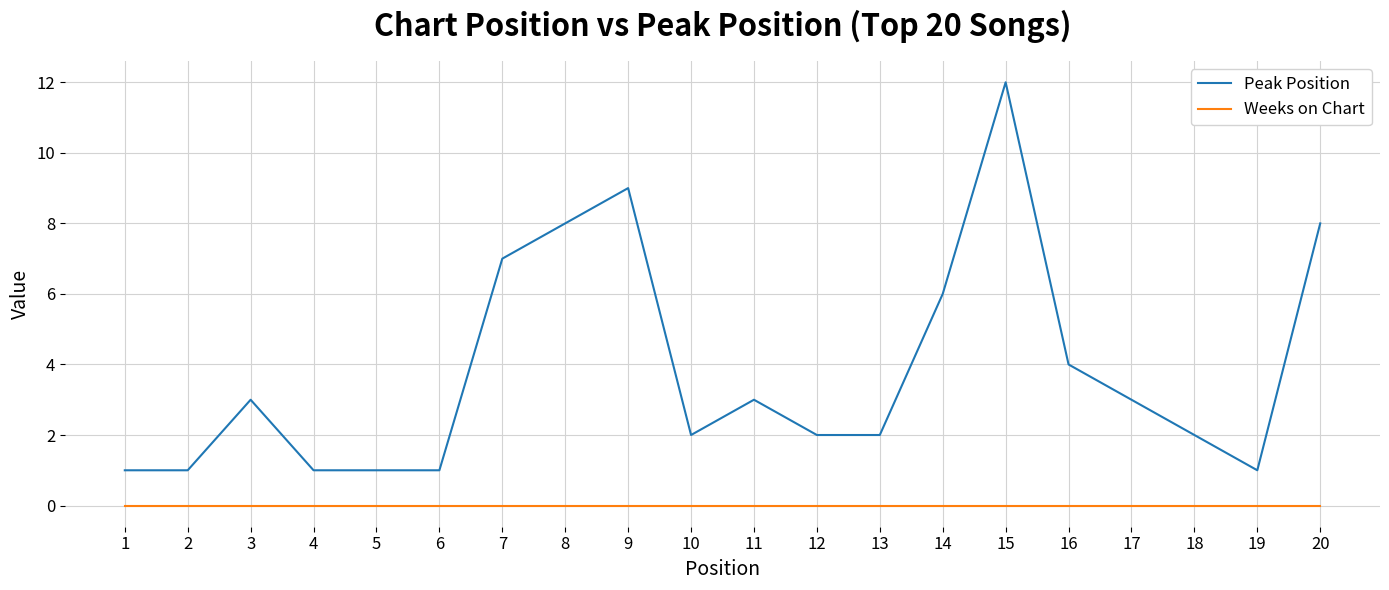

Reading left to right, what are all the values shown in this chart?

Peak Position: 1	1	3	1	1	1	7	8	9	2	3	2	2	6	12	4	3	2	1	8
Weeks on Chart: 0	0	0	0	0	0	0	0	0	0	0	0	0	0	0	0	0	0	0	0